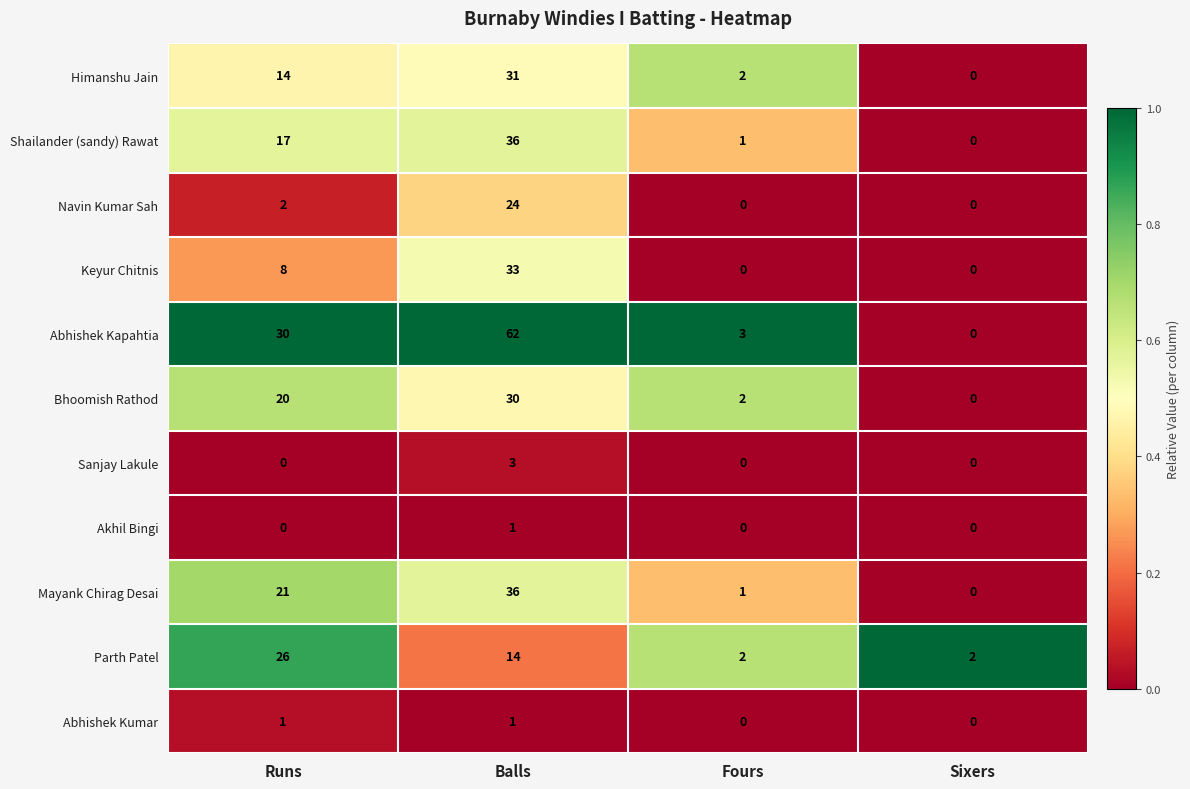

What is the difference between the Bhoomish Rathod values at Runs and Balls?

10